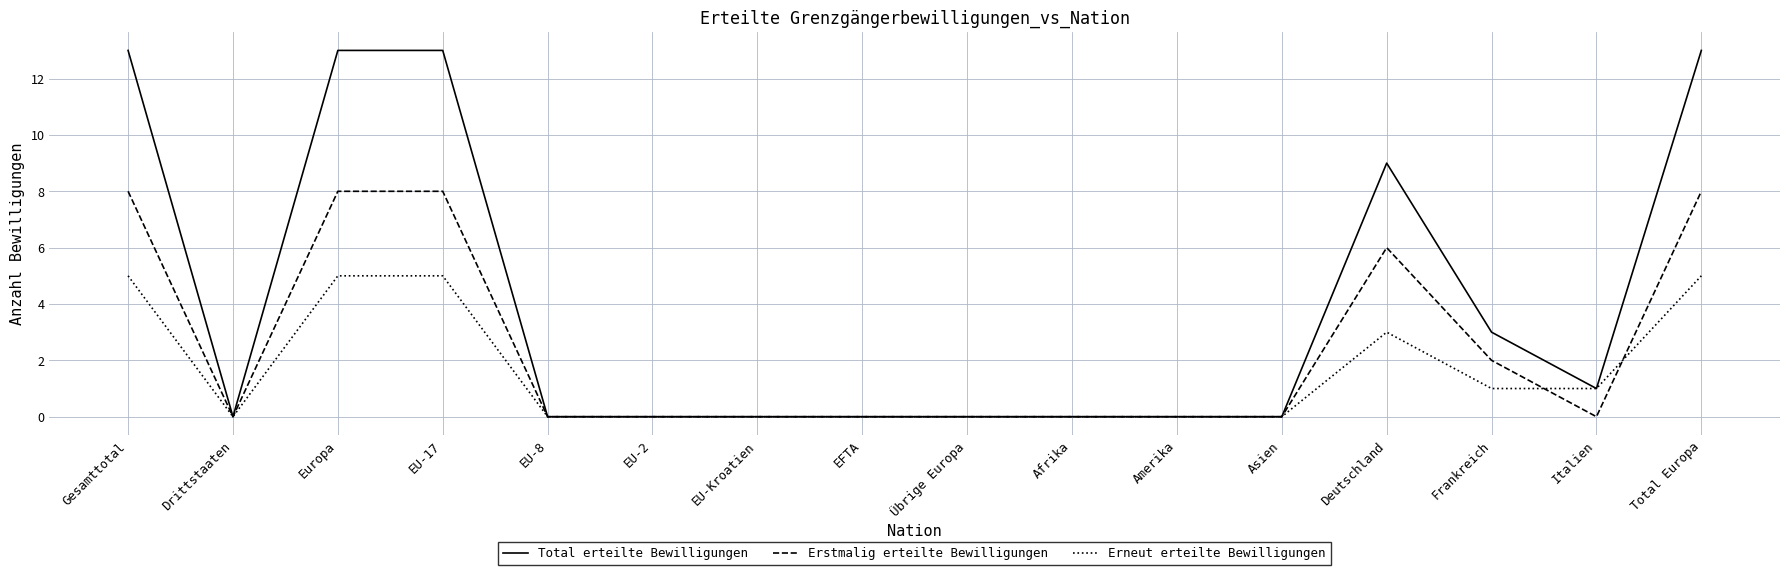

What is the difference between the Erneut erteilte Bewilligungen values at Drittstaaten and Italien?

1